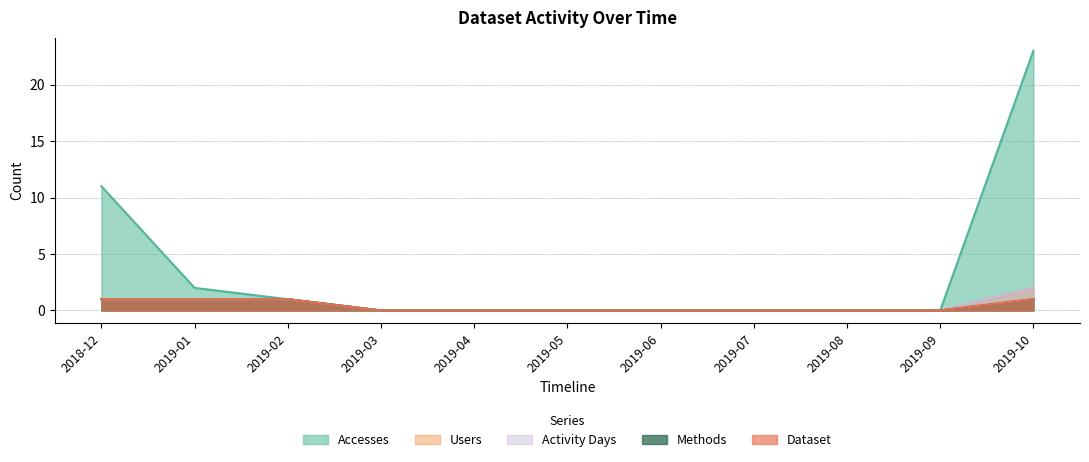

At which category is the sum across all series the highest?

2019-10